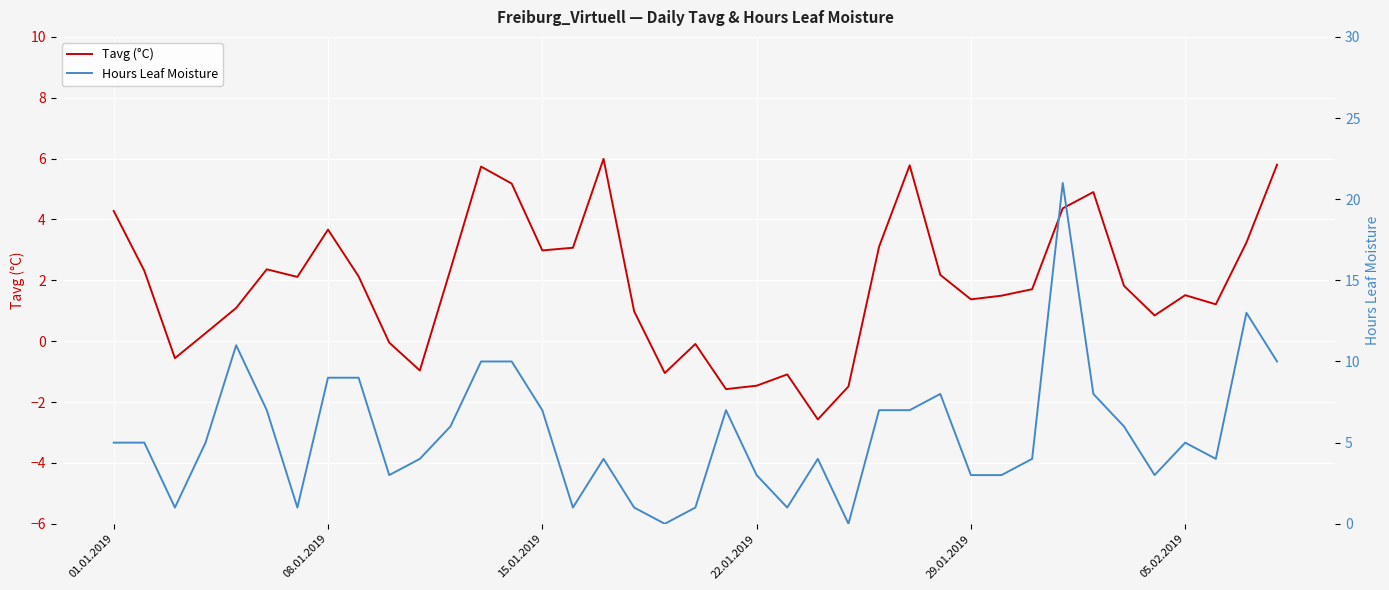

What is the difference between the maximum and minimum values in the Tavg (°C) series?

8.6